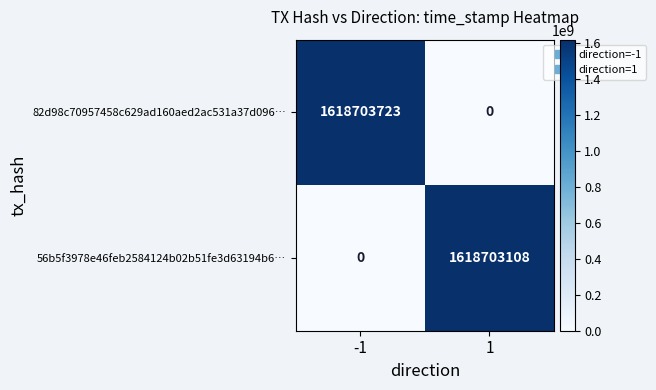

List the labels in order of 56b5f3978e46feb2584124b02b51fe3d63194b6… value, smallest first.

-1, 1